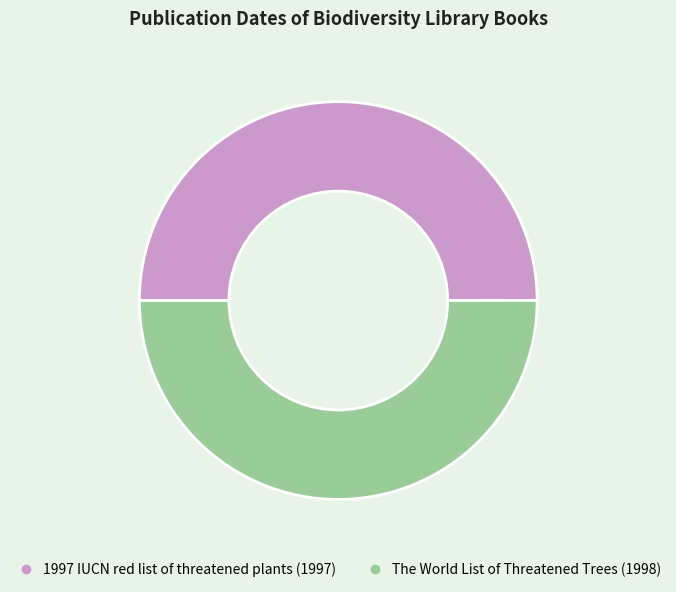

Approximately how many times larger is the value at The World List of Threatened Trees compared to 1997 IUCN red list of threatened plants?

1.0